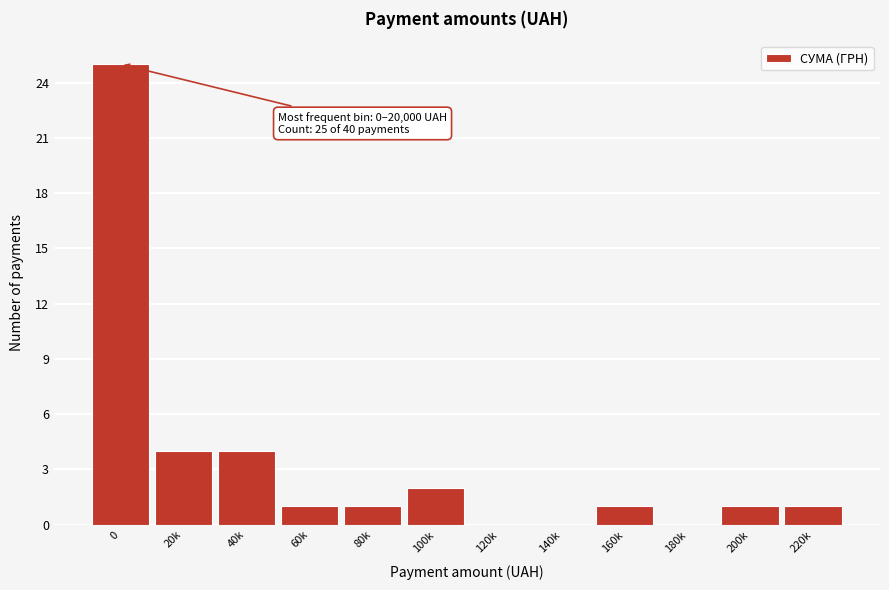

Reading left to right, extract all data points from this chart.

0=25	20k=4	40k=4	60k=1	80k=1	100k=2	120k=0	140k=0	160k=1	180k=0	200k=1	220k=1